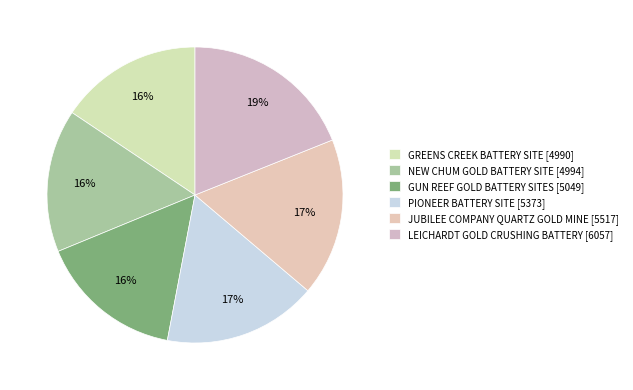

Rank the categories by value from highest to lowest.

LEICHARDT GOLD CRUSHING BATTERY, JUBILEE COMPANY QUARTZ GOLD MINE, PIONEER BATTERY SITE, GUN REEF GOLD BATTERY SITES, NEW CHUM GOLD BATTERY SITE, GREENS CREEK BATTERY SITE